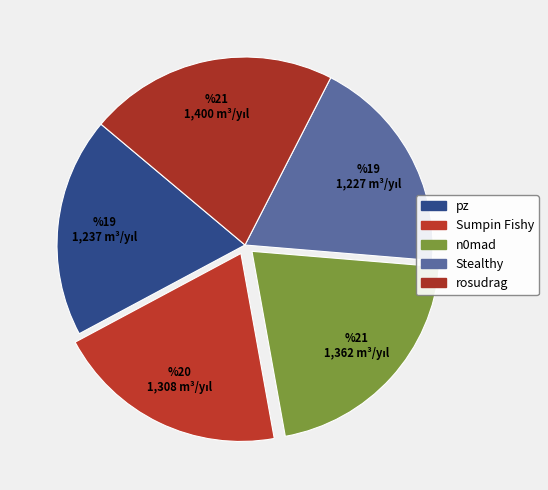

What percentage is the rosudrag slice, to the nearest percent?

21%